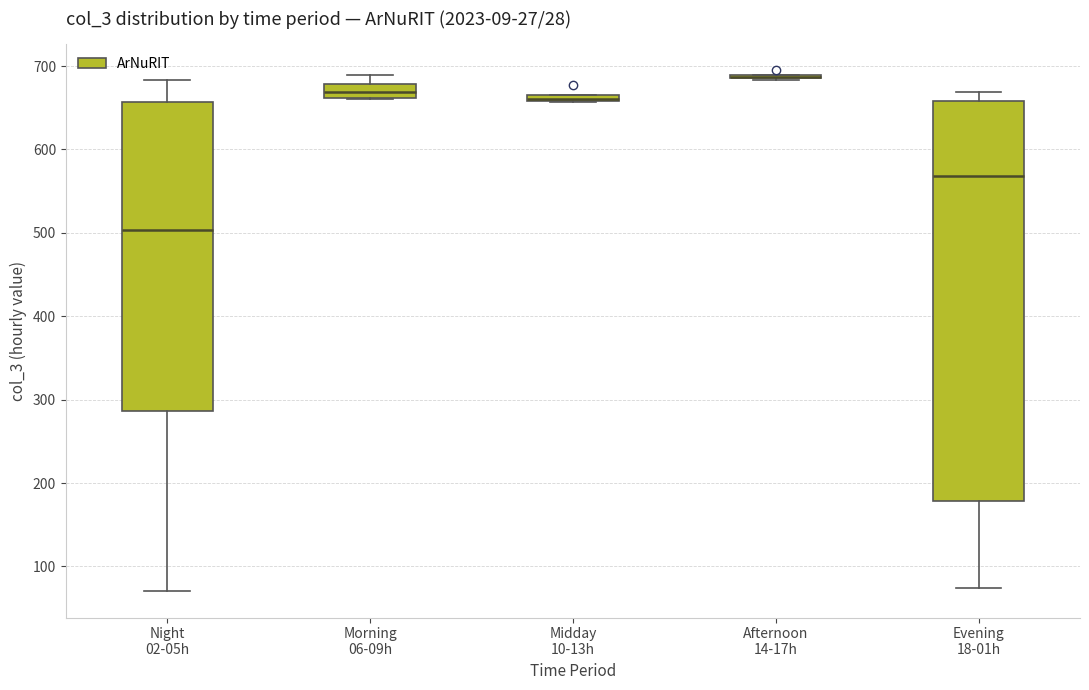

Which box is the tallest, from its lower edge to its upper edge?

Evening 18-01h